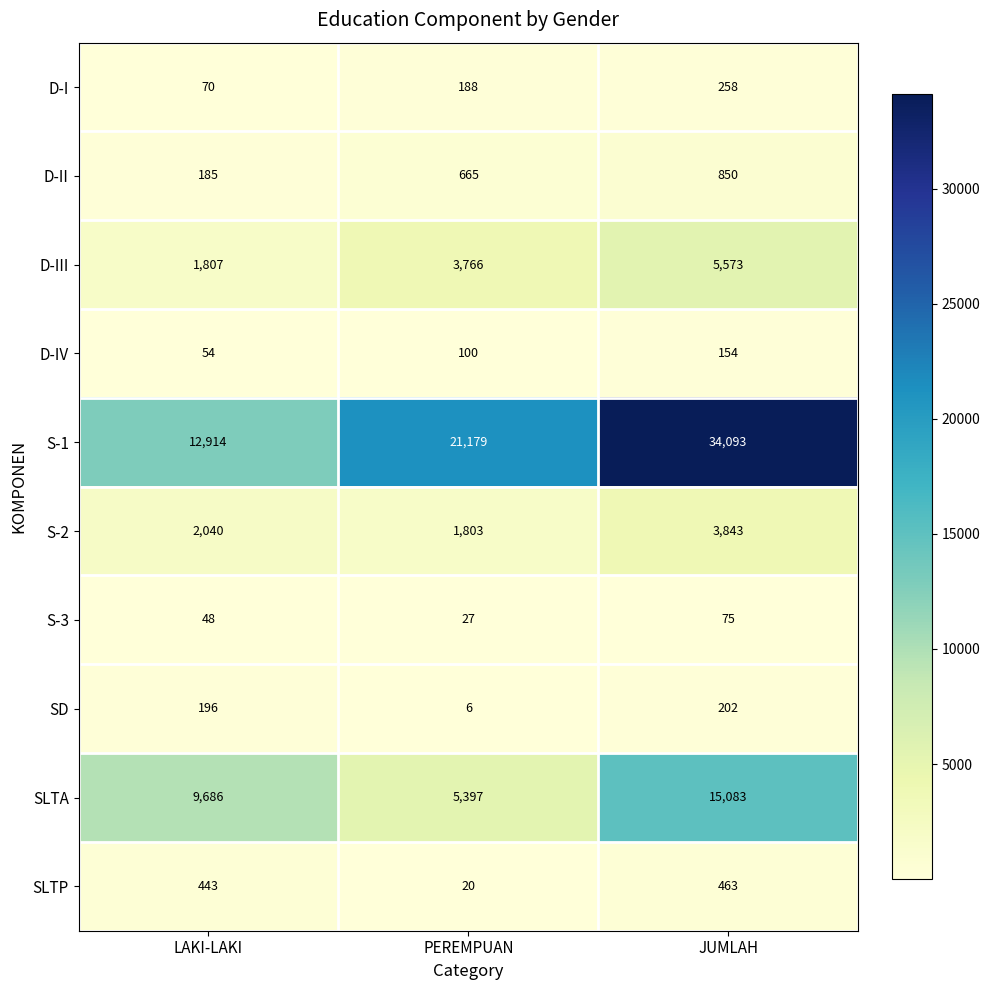

Count the number of data series in this chart.

10